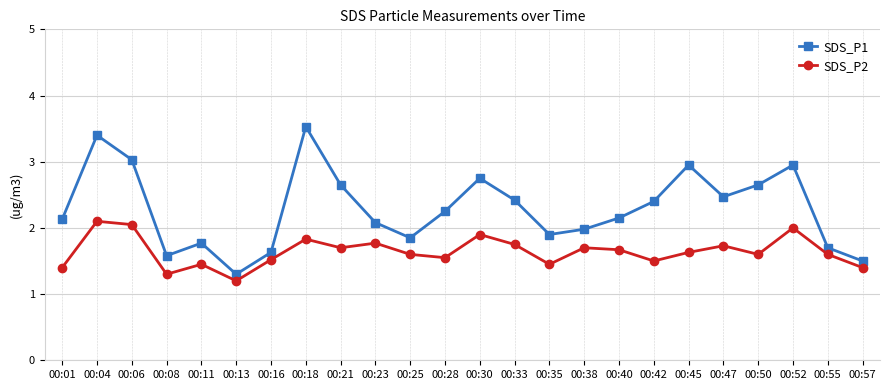

Which series has the largest total across all categories?

SDS_P1